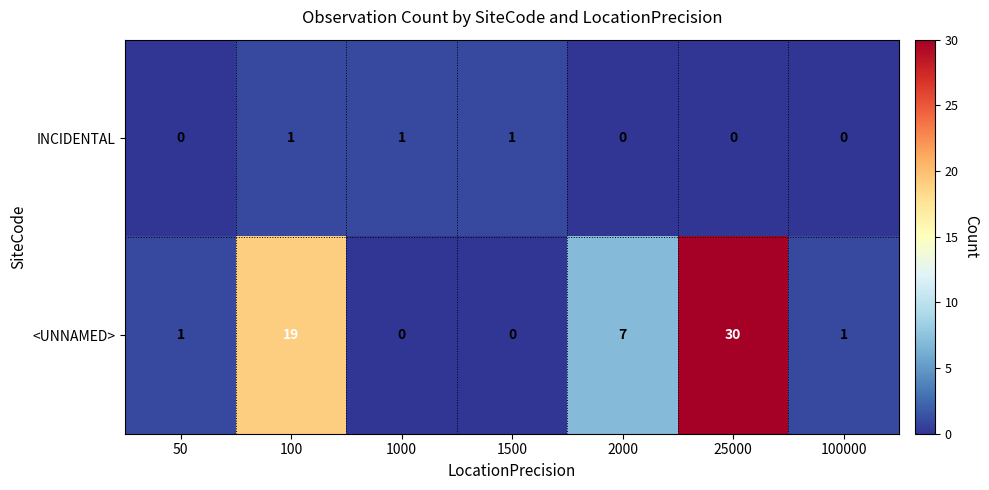

Rank the series at 100 from highest to lowest value.

<UNNAMED>, INCIDENTAL